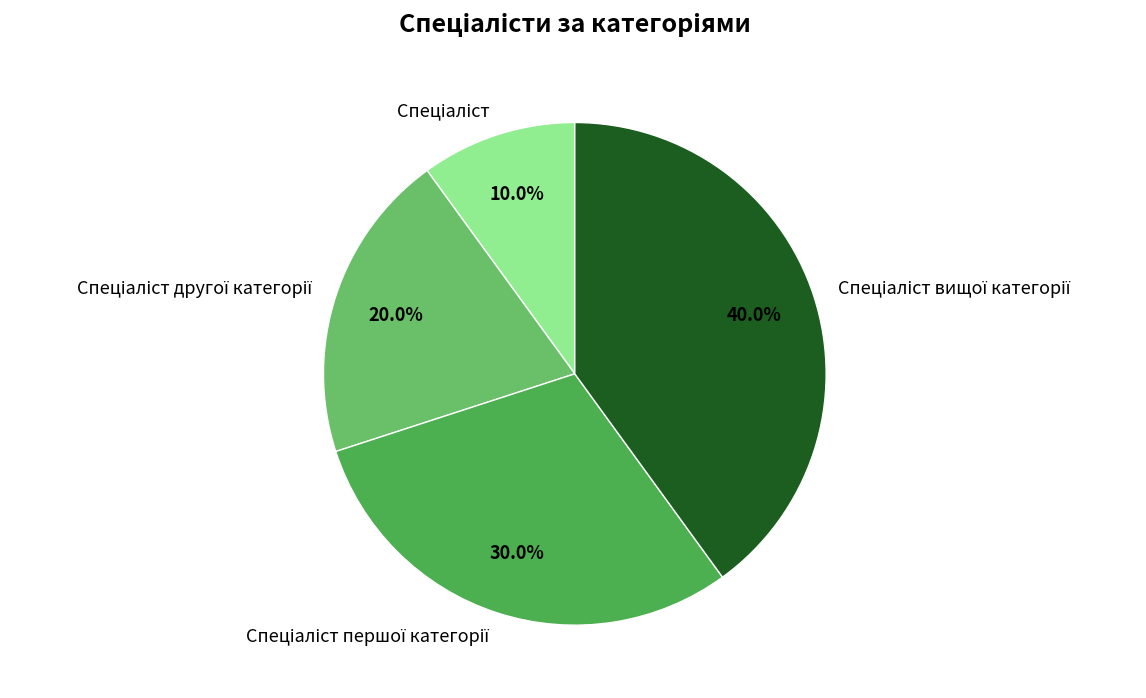

To the nearest percent, what is the difference between the largest and smallest slice percentages?

30%